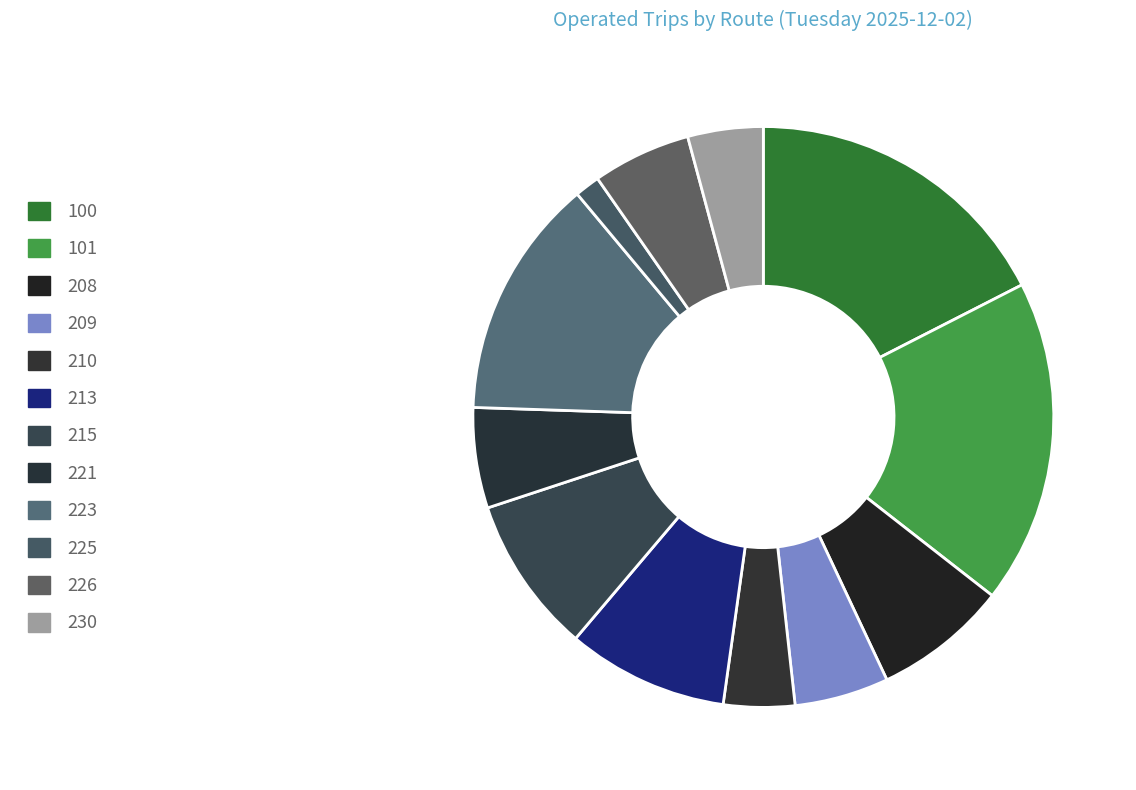

How many slices are in this pie chart?

12